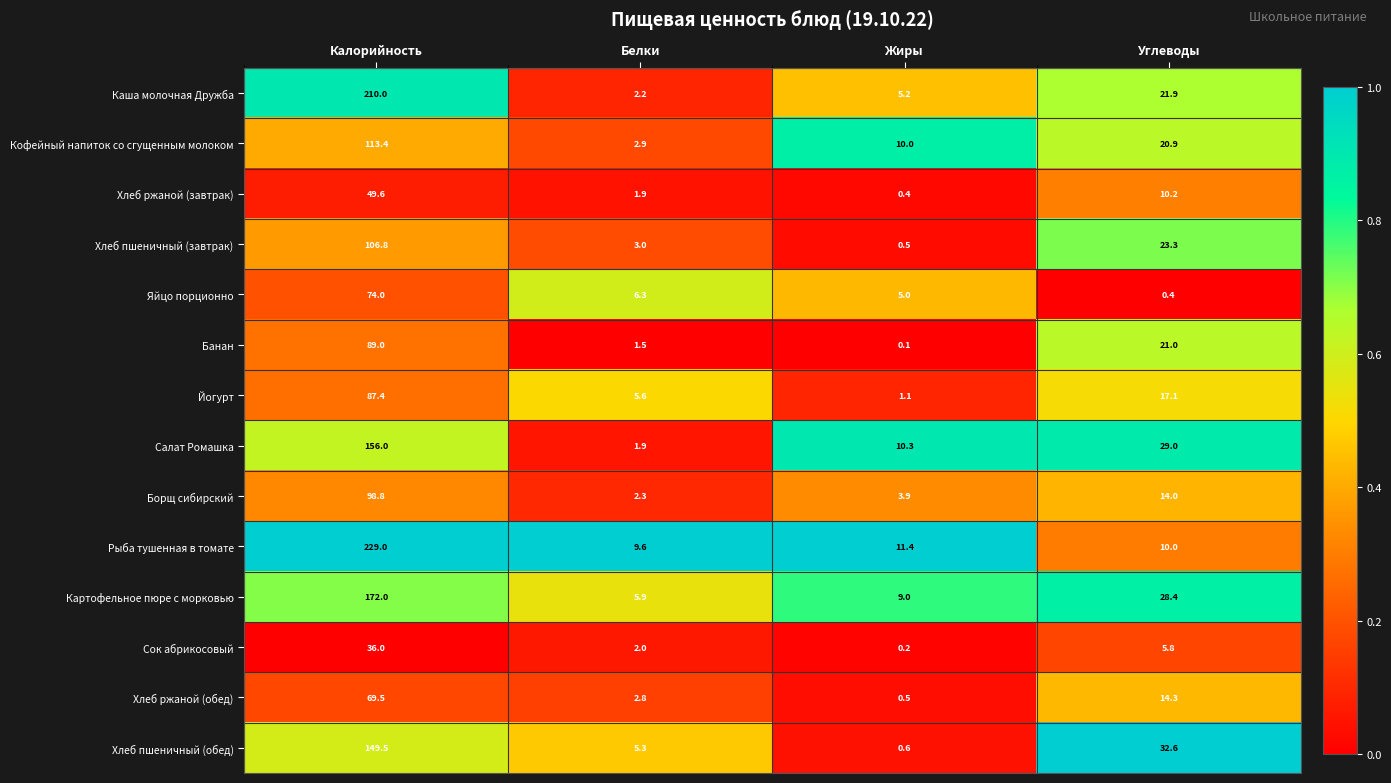

List the series in order of their peak value, highest first.

Рыба тушенная в томате, Каша молочная Дружба, Картофельное пюре с морковью, Салат Ромашка, Хлеб пшеничный (обед), Кофейный напиток со сгущенным молоком, Хлеб пшеничный (завтрак), Борщ сибирский, Банан, Йогурт, Яйцо порционно, Хлеб ржаной (обед), Хлеб ржаной (завтрак), Сок абрикосовый